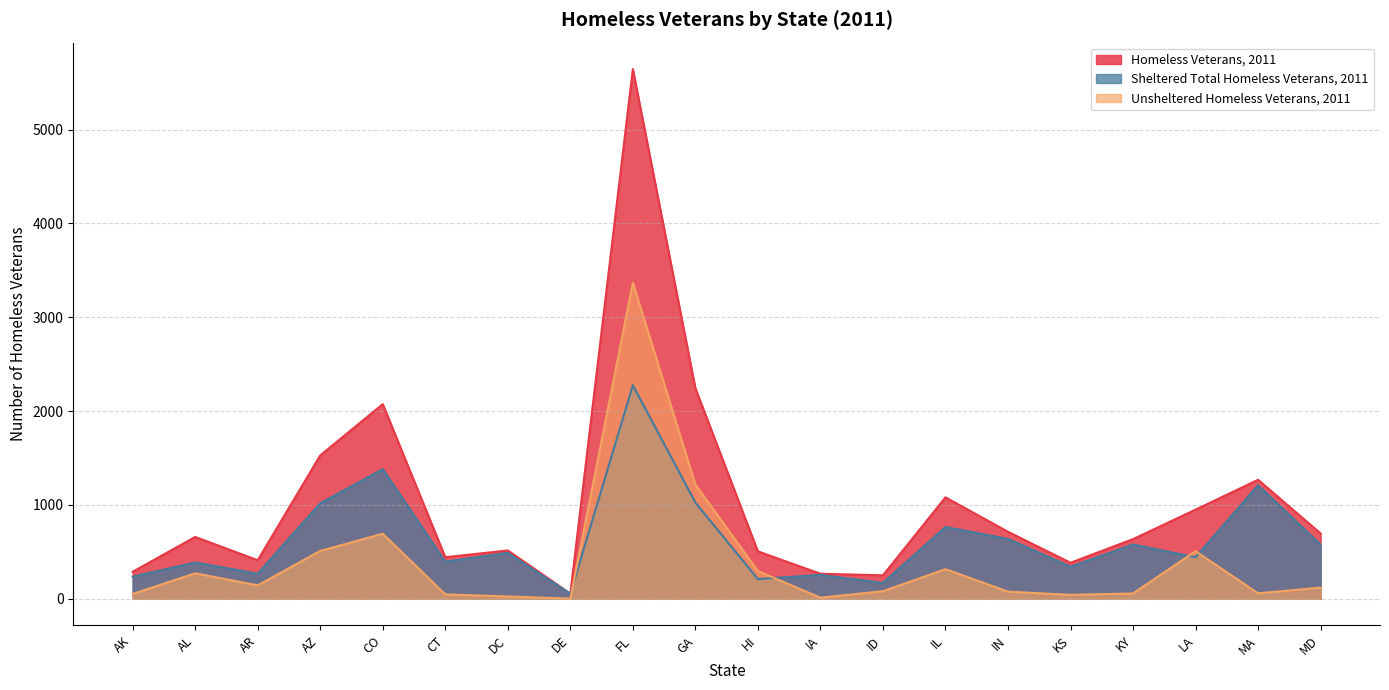

Which category has the highest value in the Homeless Veterans, 2011 series?

FL